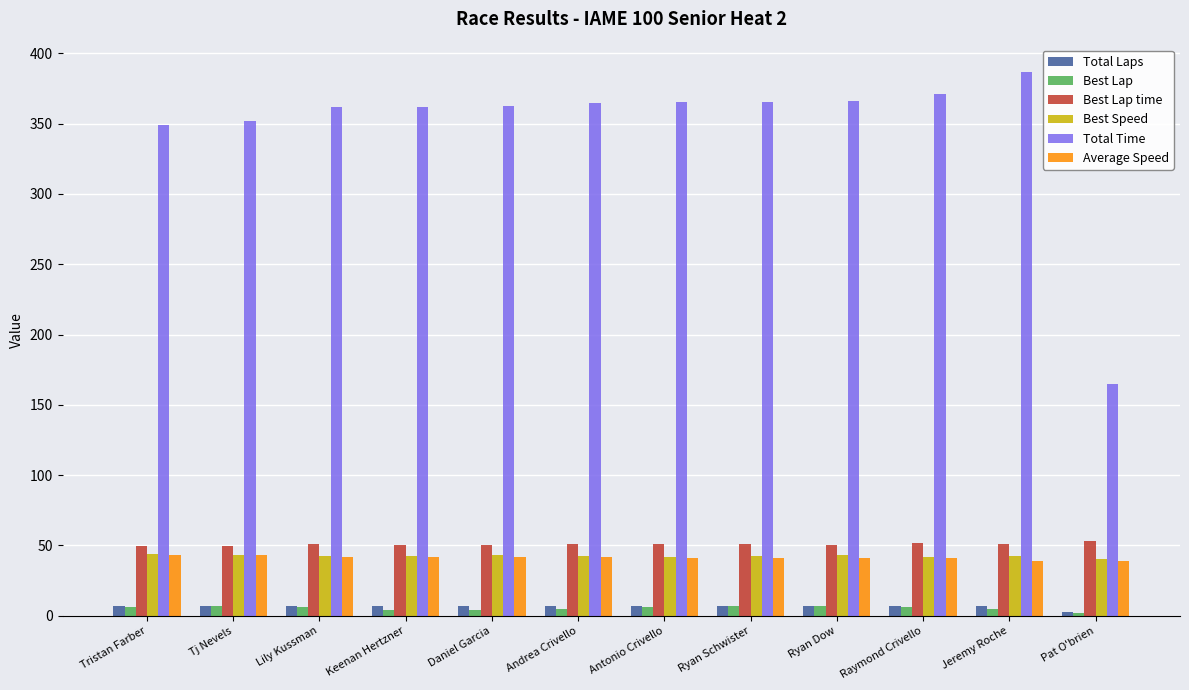

How many data points in Best Lap time are above 50?

9